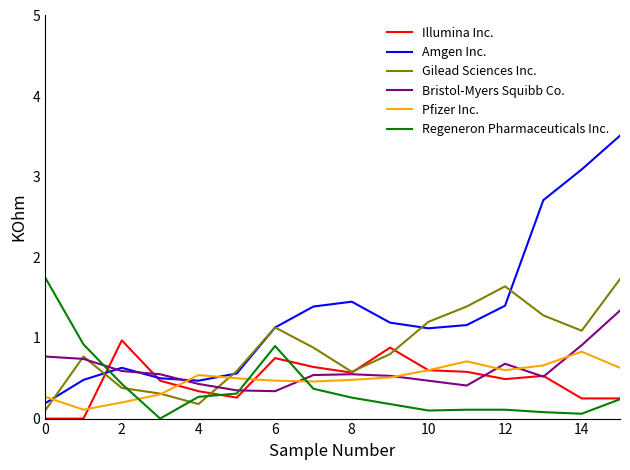

Which series has the largest total across all categories?

Amgen Inc.